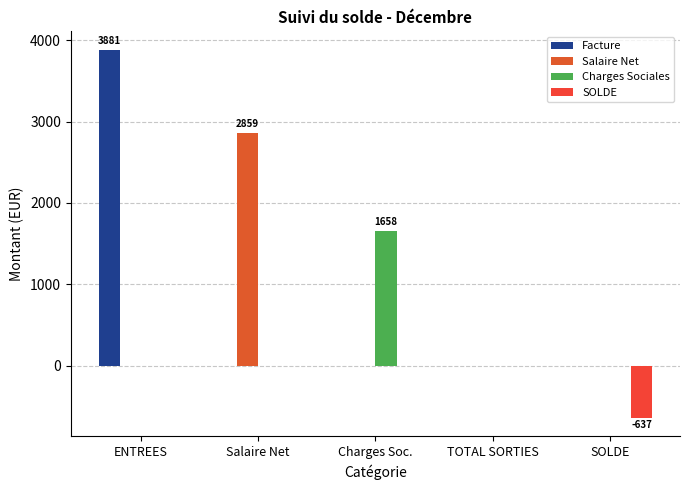

Rank the categories by Salaire Net value from highest to lowest.

Salaire Net, ENTREES, Charges Soc., TOTAL SORTIES, SOLDE